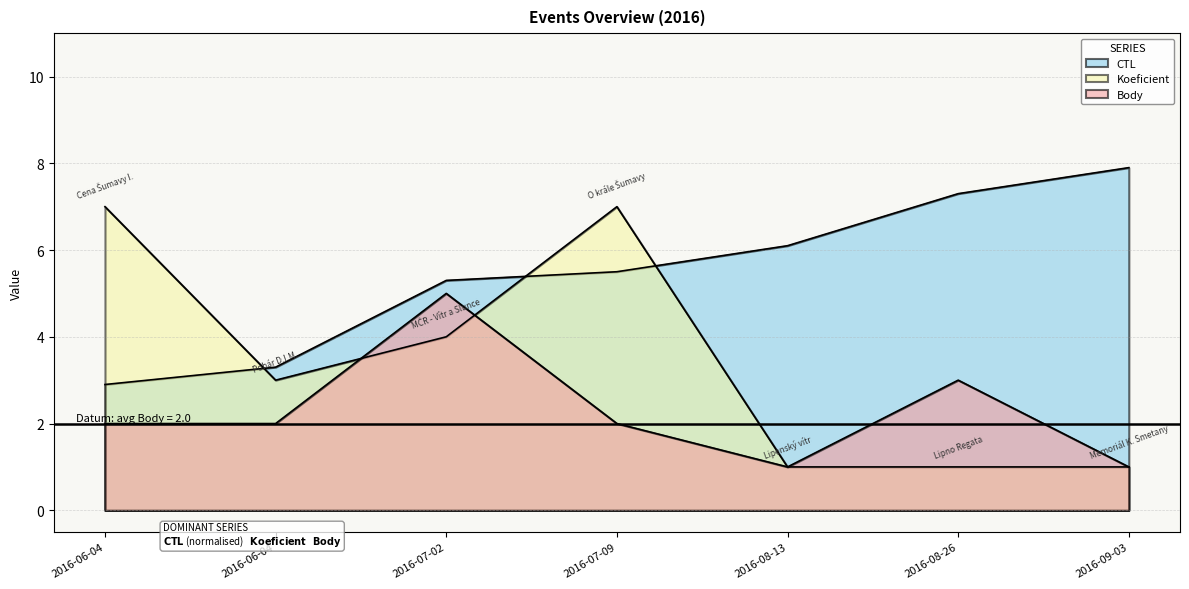

In Koeficient, how many points are higher than both neighbors (excluding endpoints)?

1